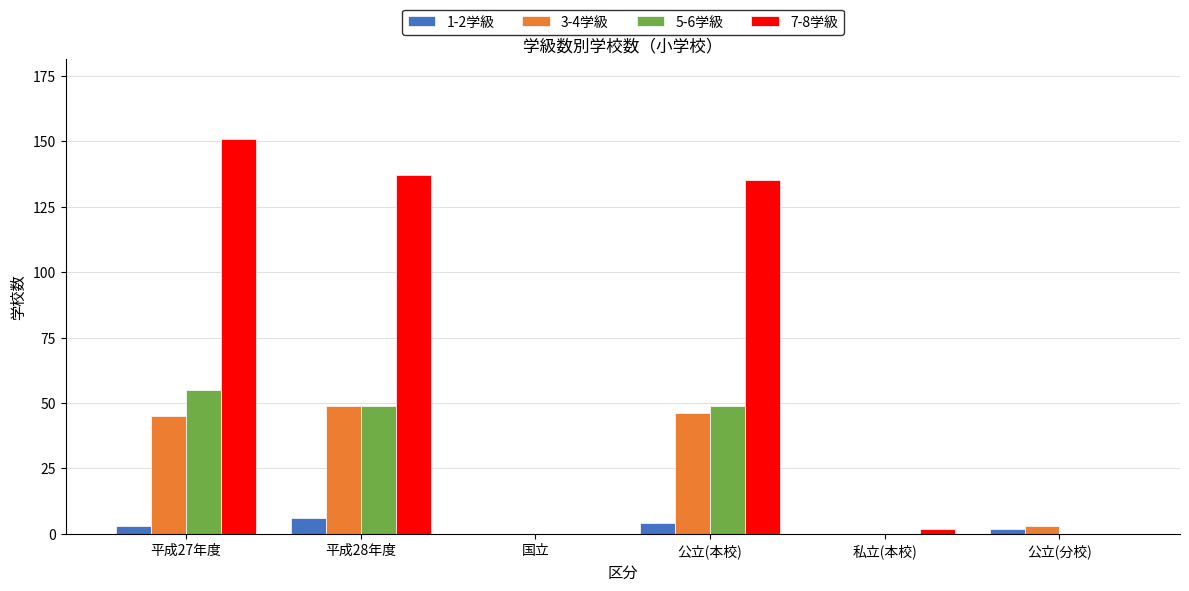

Count the number of data series in this chart.

4